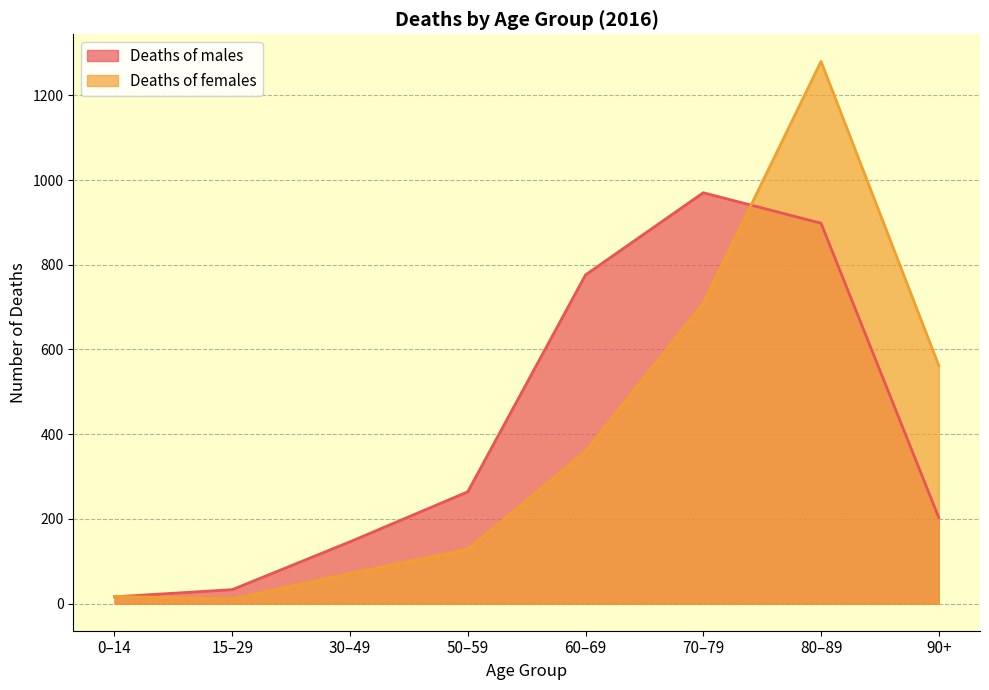

What is the difference between the maximum and second lowest values in the Deaths of females series?

1263